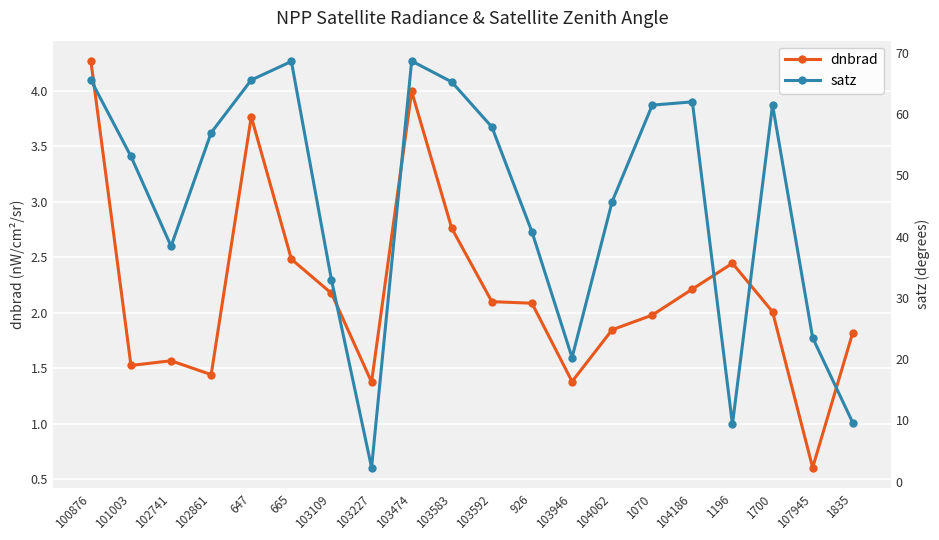

What is the total value across all series at 102861?

58.4